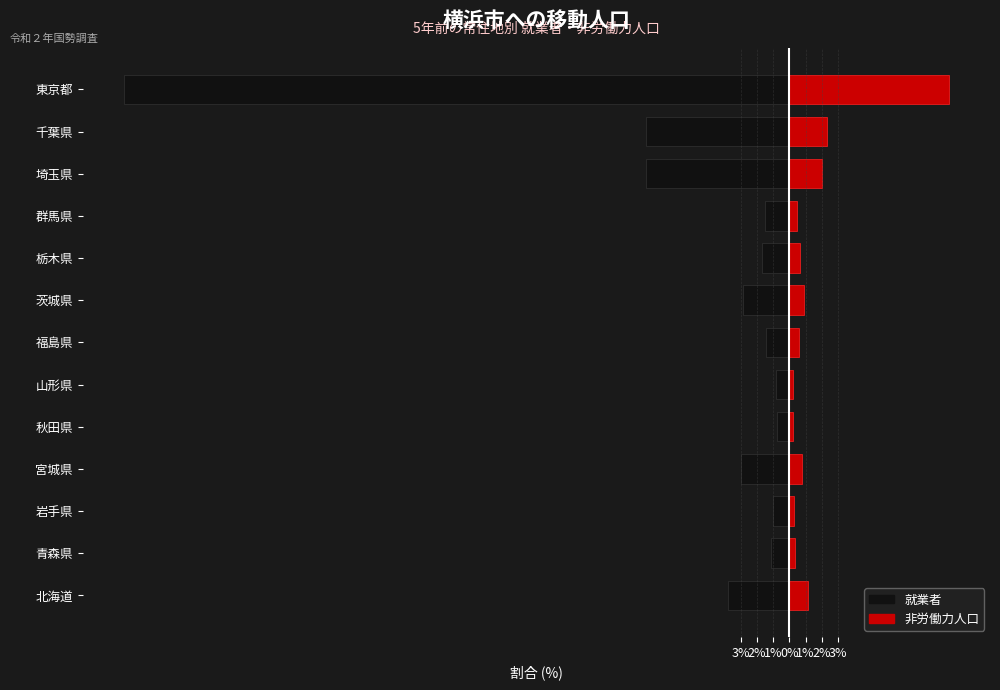

At 秋田県, list the series in order from largest to smallest.

非労働力人口, 就業者